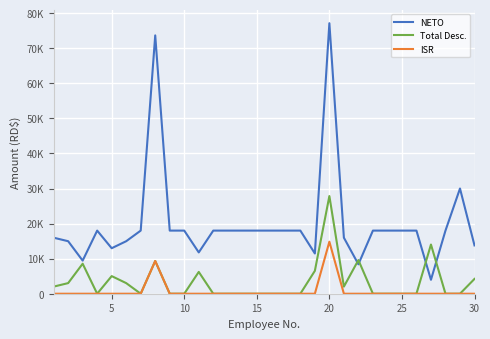

What are all the series names shown in the legend?

NETO, Total Desc., ISR